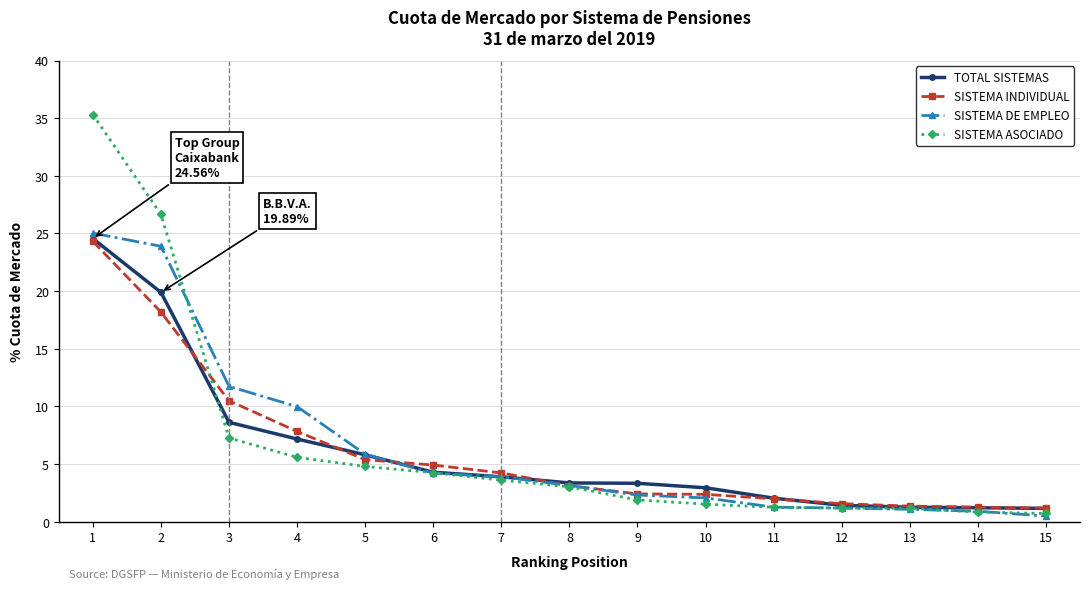

Which series ends up on top after the final intersection of SISTEMA ASOCIADO and SISTEMA INDIVIDUAL?

SISTEMA INDIVIDUAL